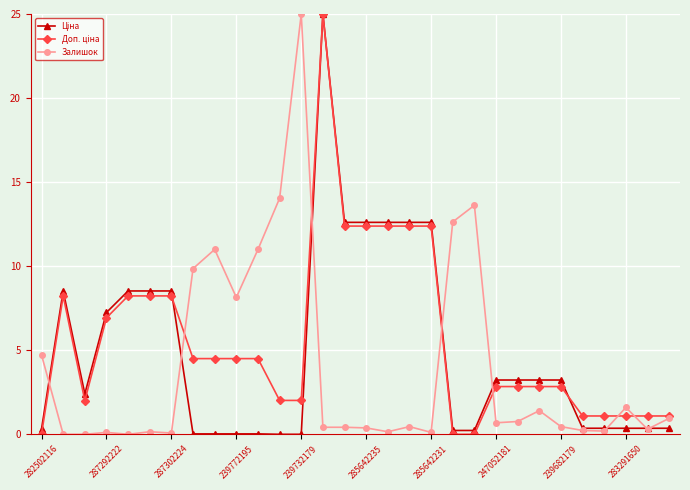

What is the greatest value displayed?

25.0